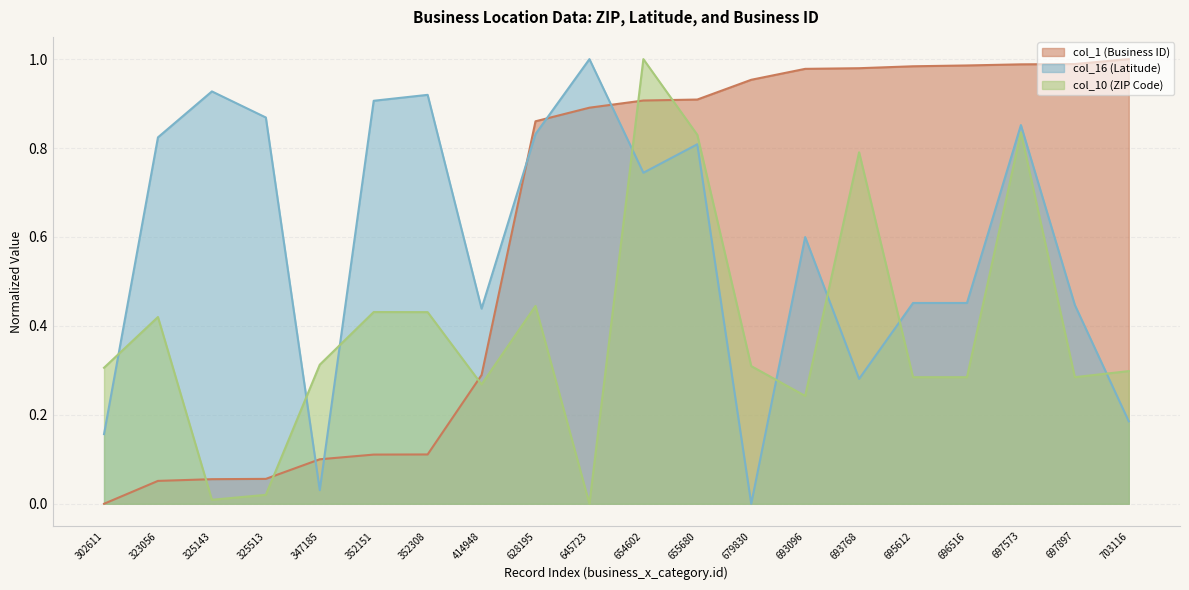

The col_16 (Latitude) series shows 0.8 at 693096. True or false?

False